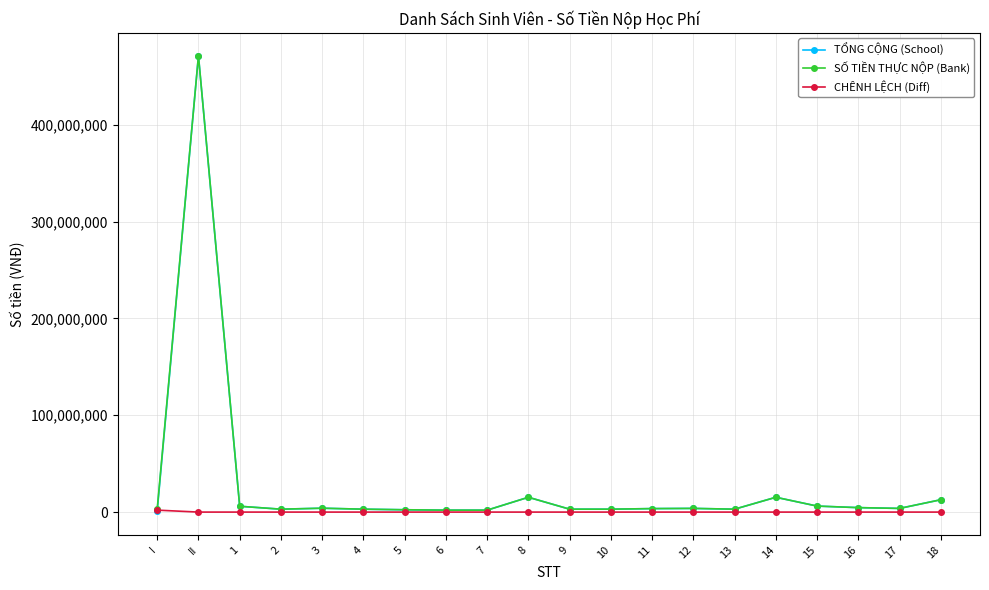

At which category does SỐ TIỀN THỰC NỘP (Bank) reach its first local peak?

II